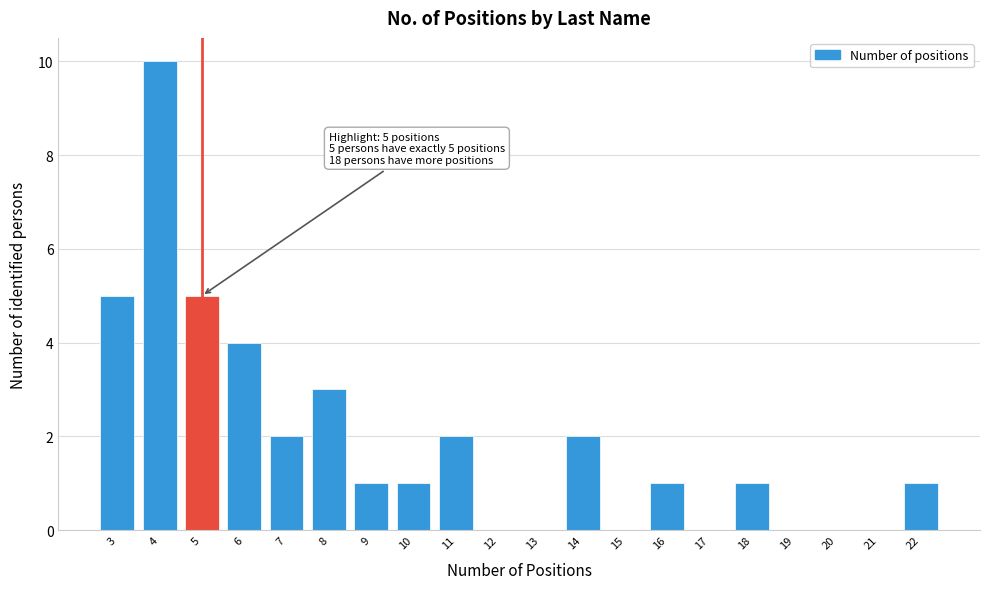

Which range on the x-axis has the tallest bar?

3.5 to 4.5